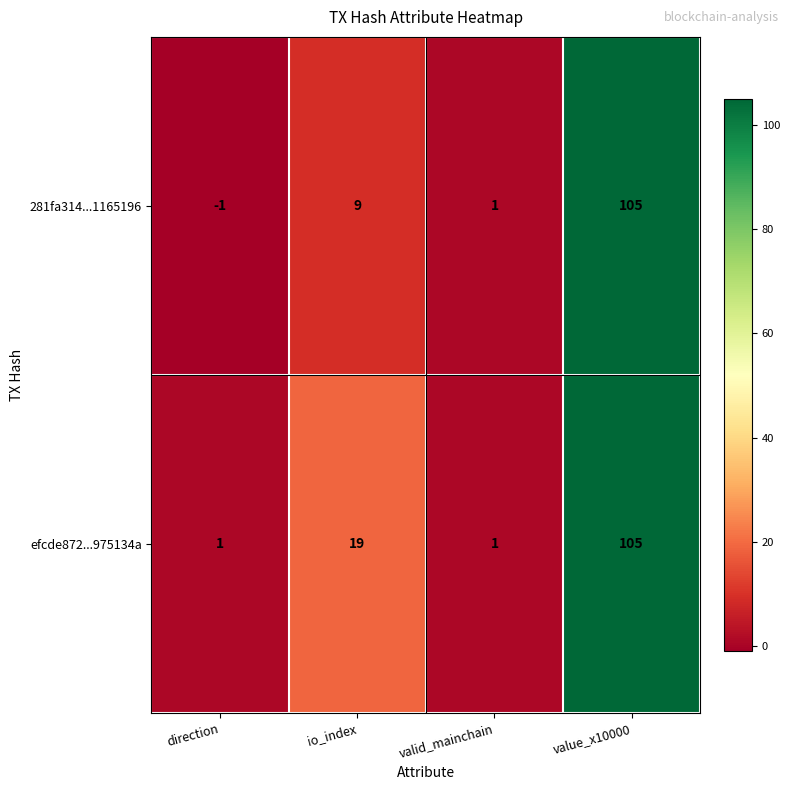

How many data points in 281fa314...1165196 are less than 9?

2